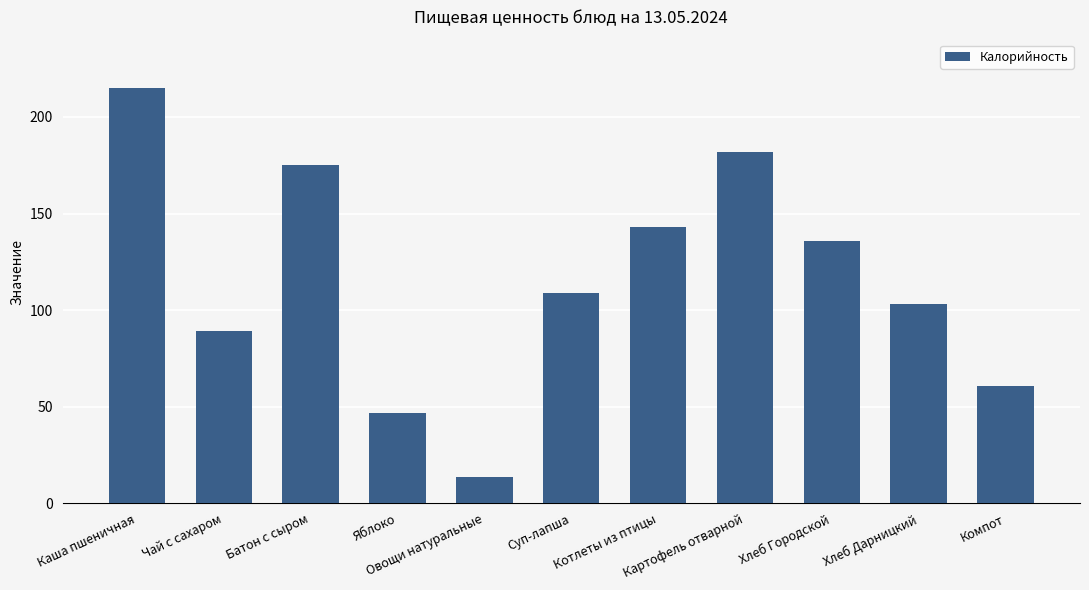

At which label is the value closest to 114?

Суп-лапша